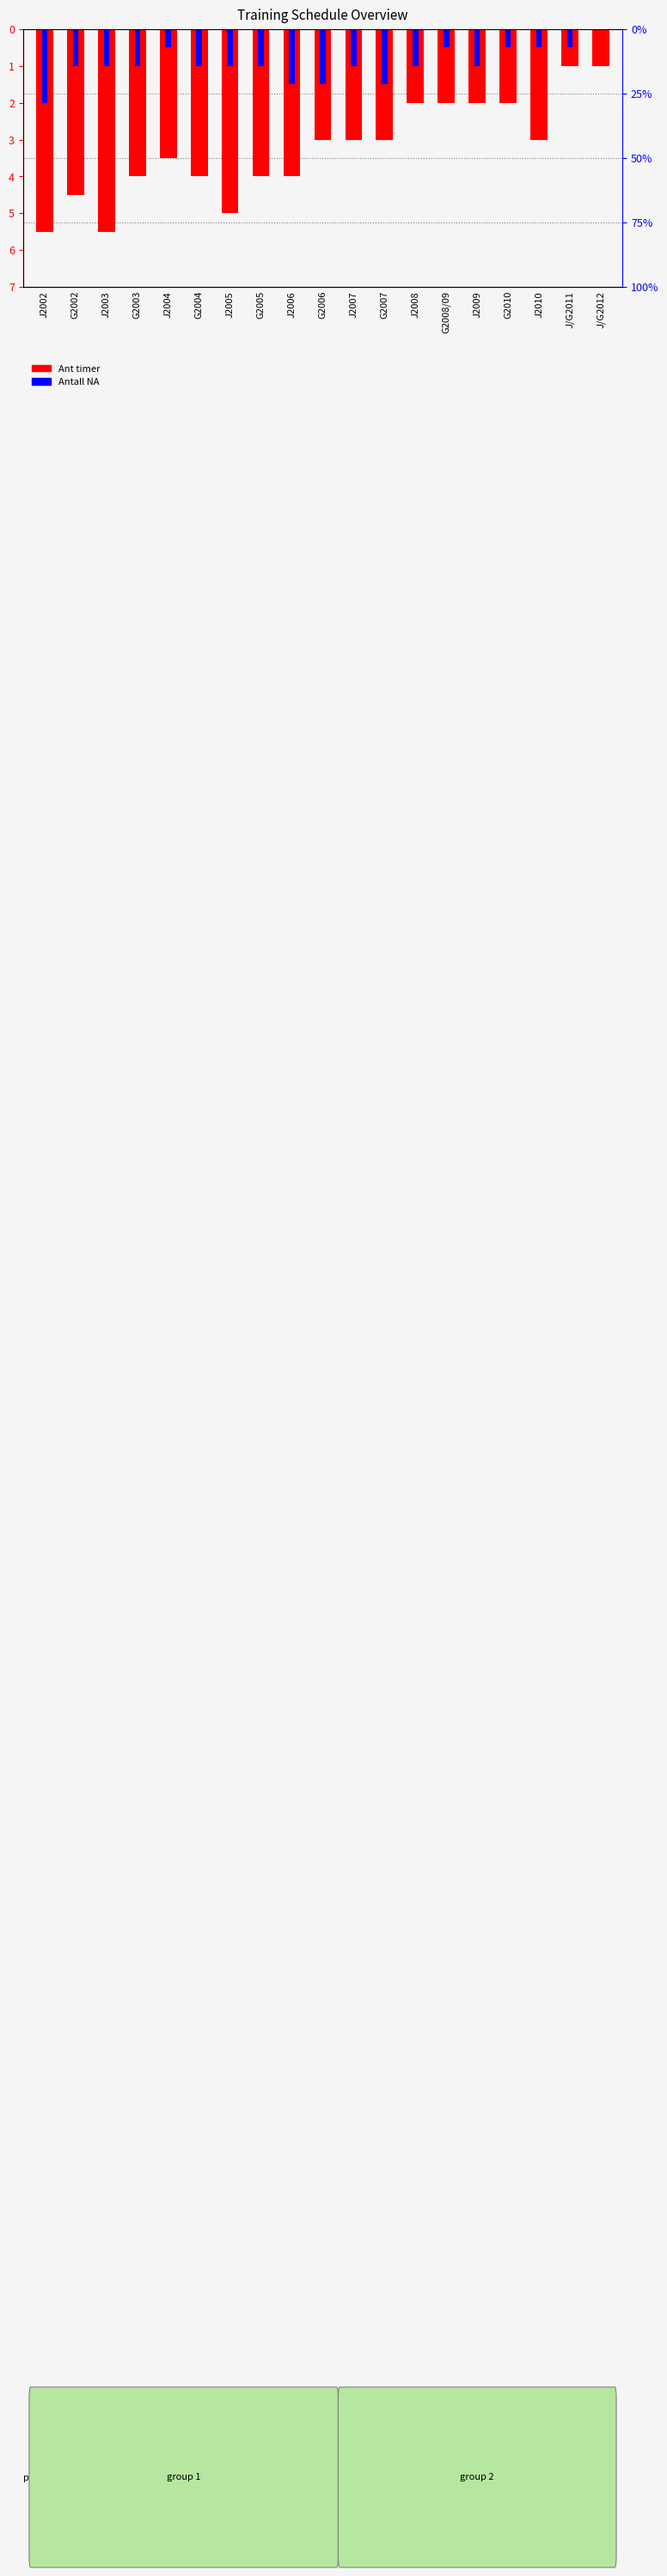

The value of Antall NA (scaled) at G2010 is -0.3. True or false?

False